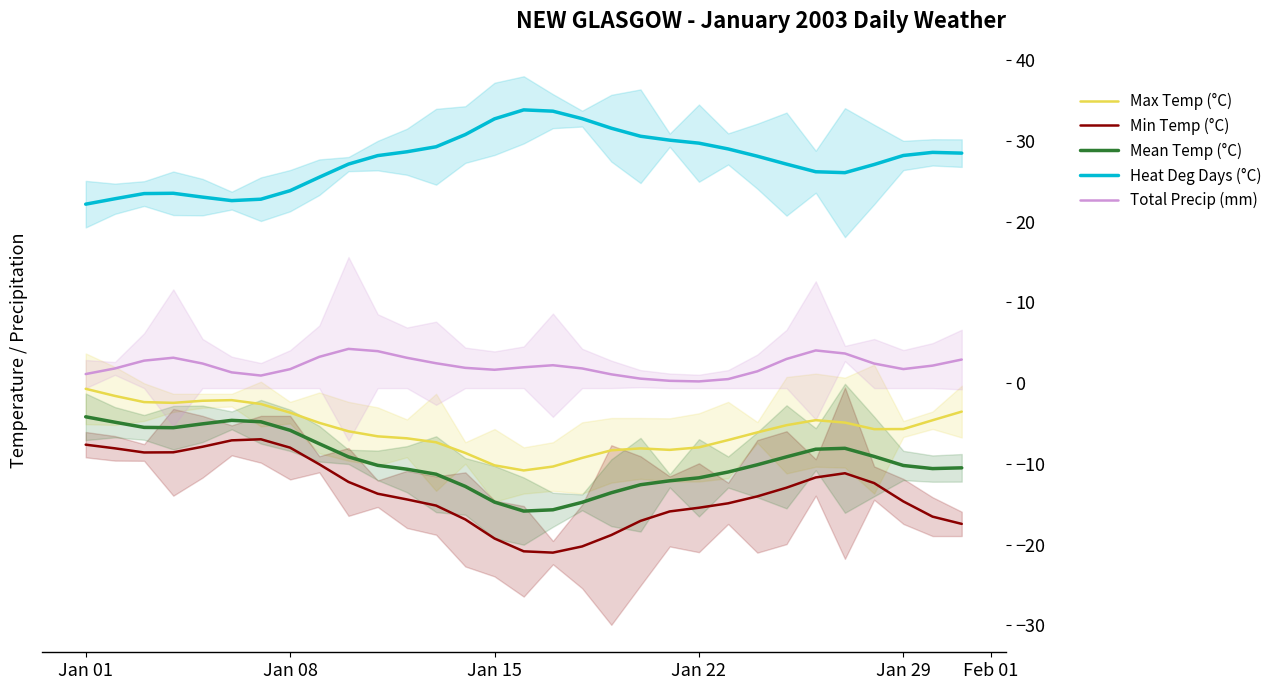

What is the lowest value of the Max Temp (°C) series?

-10.8